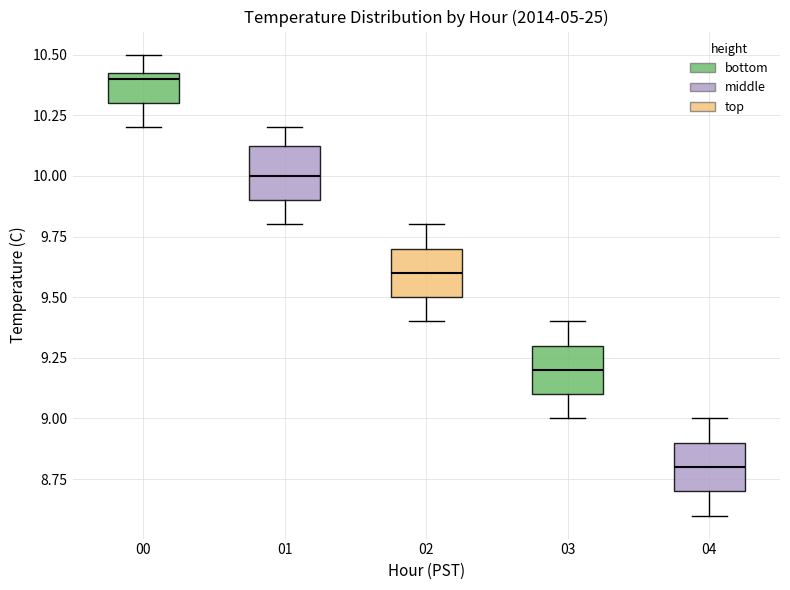

Reading left to right, read every box against the y-axis: the position of its median line, the range the box covers, and the ends of its whiskers. The values are not printed on the chart, so give them approximately, as read against the axis.

00: median 10.40, box 10.30 to 10.45, whiskers 10.20 to 10.50
01: median 10.00, box 9.90 to 10.15, whiskers 9.80 to 10.20
02: median 9.60, box 9.50 to 9.70, whiskers 9.40 to 9.80
03: median 9.20, box 9.10 to 9.30, whiskers 9.00 to 9.40
04: median 8.80, box 8.70 to 8.90, whiskers 8.60 to 9.00